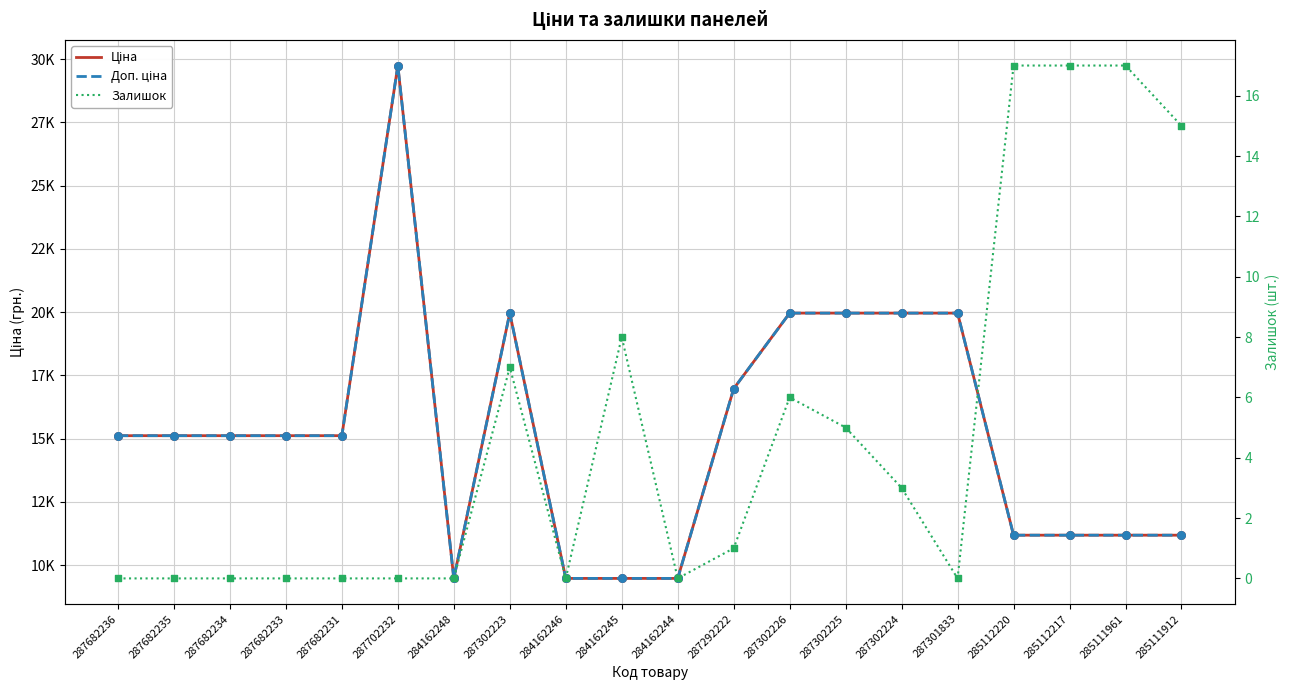

Which series has the largest total across all categories?

Ціна